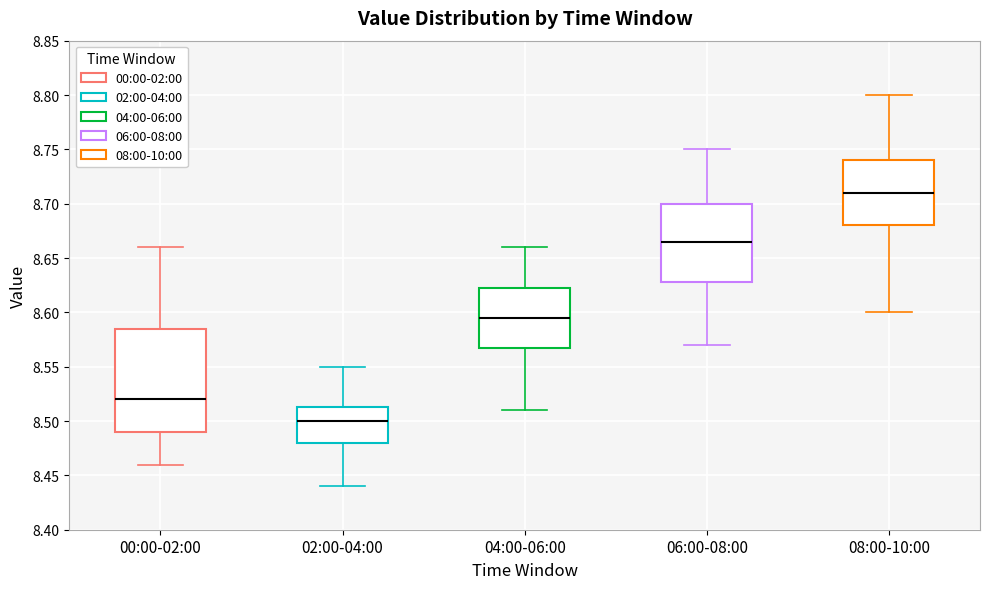

Which box is the tallest, from its lower edge to its upper edge?

00:00-02:00